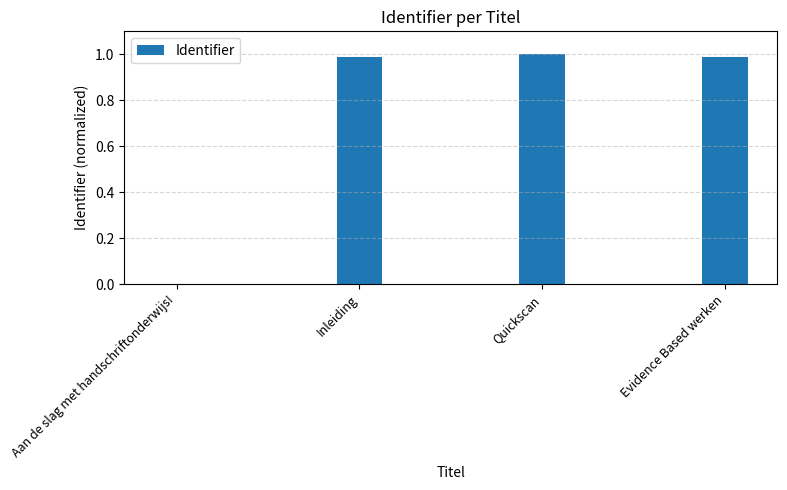

The chart shows a value of 1.4 at Quickscan. True or false?

False